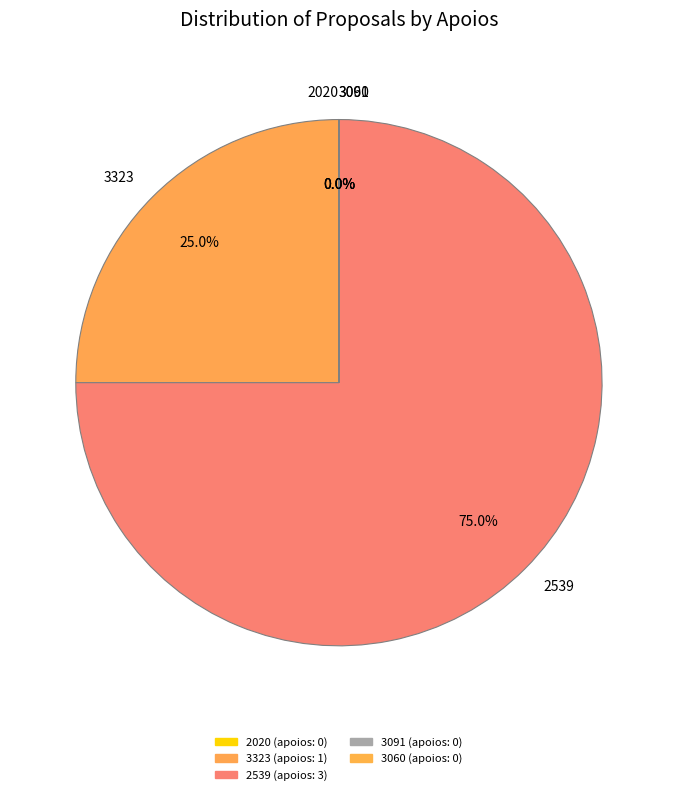

The 2539 slice represents 61% of the pie. True or false?

False